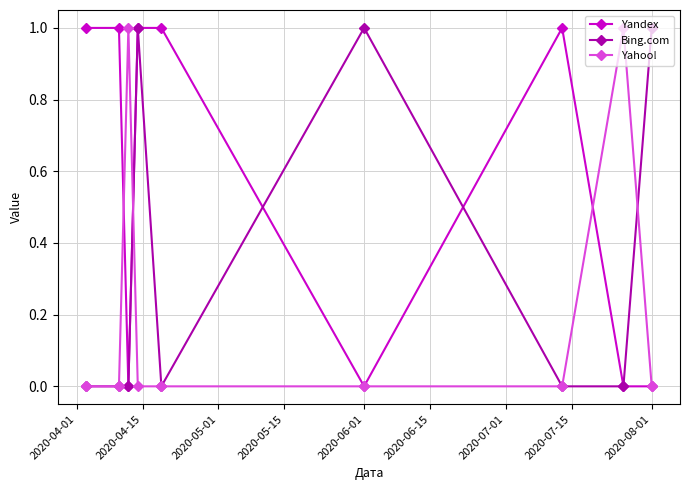

How many values in the Yandex series are below 1?

4